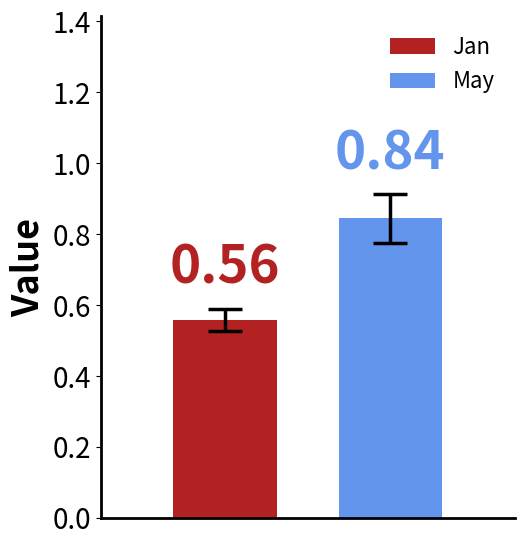

Rank the series by their maximum value, from lowest to highest.

Jan, May